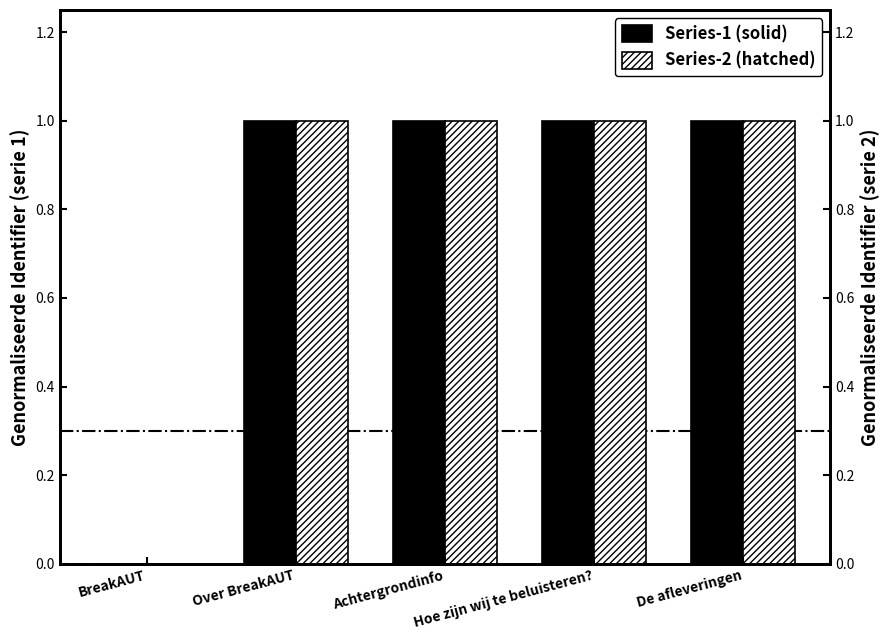

Where is Series-1 (solid) nearest to the value 0?

BreakAUT